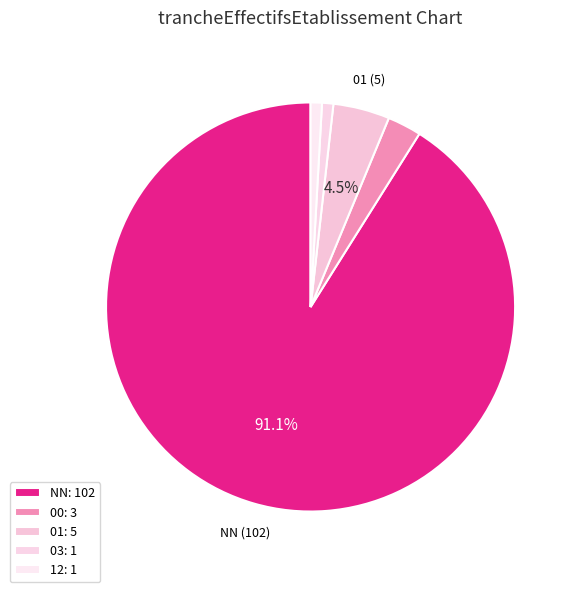

How many segments does this pie chart have?

5